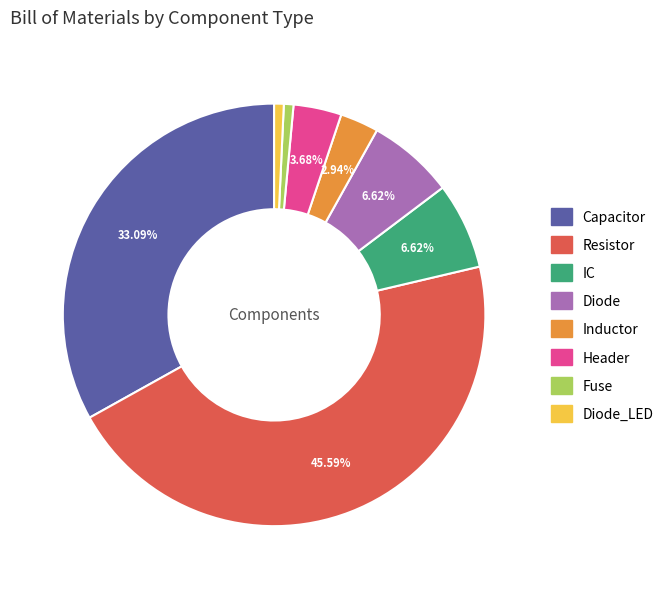

Does any single category account for the majority?

No